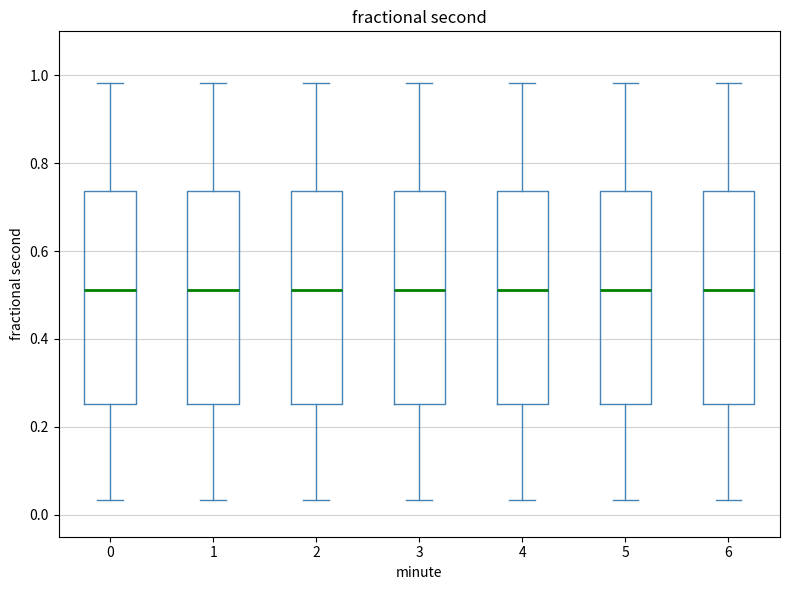

Reading left to right, read every box against the y-axis: the position of its median line, the range the box covers, and the ends of its whiskers. The values are not printed on the chart, so give them approximately, as read against the axis.

0: median 0.52, box 0.26 to 0.74, whiskers 0.04 to 0.98
1: median 0.52, box 0.26 to 0.74, whiskers 0.04 to 0.98
2: median 0.52, box 0.26 to 0.74, whiskers 0.04 to 0.98
3: median 0.52, box 0.26 to 0.74, whiskers 0.04 to 0.98
4: median 0.52, box 0.26 to 0.74, whiskers 0.04 to 0.98
5: median 0.52, box 0.26 to 0.74, whiskers 0.04 to 0.98
6: median 0.52, box 0.26 to 0.74, whiskers 0.04 to 0.98